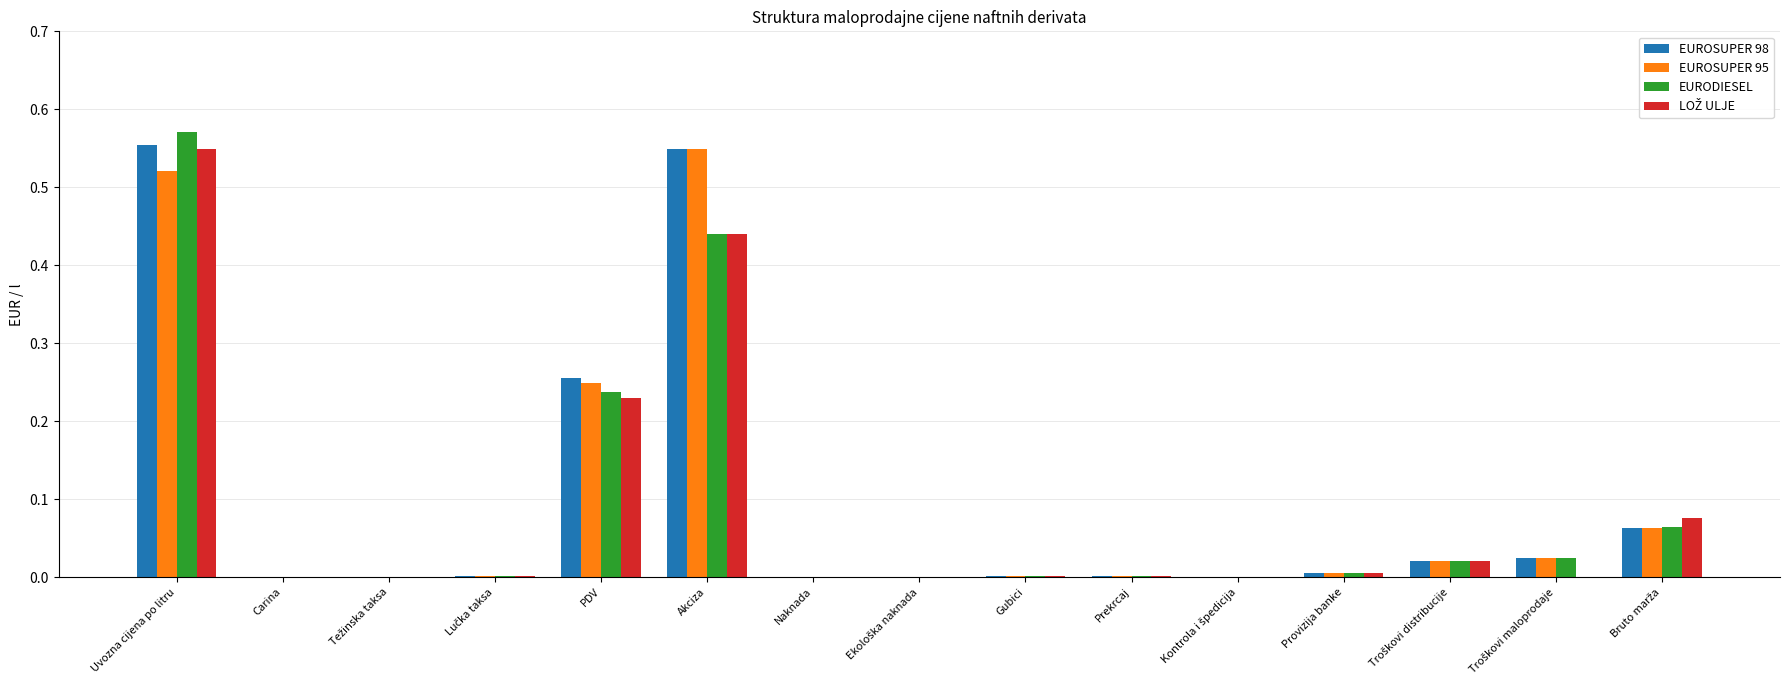

What is the sum of all EUROSUPER 98 values?

1.5